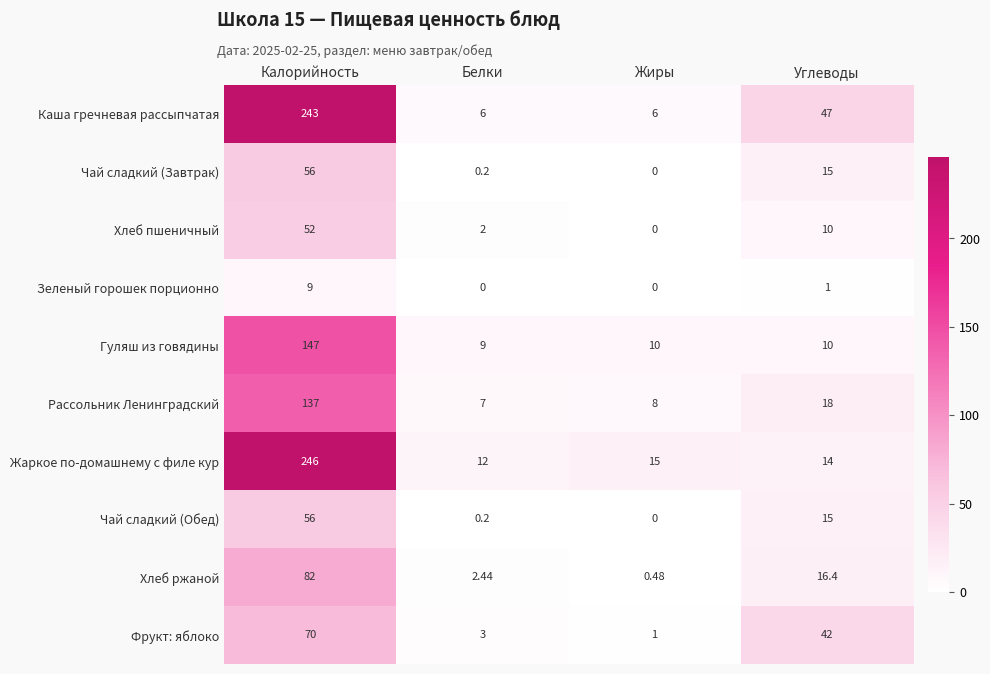

Which series changed the most between Калорийность and Углеводы?

Жаркое по-домашнему с филе кур